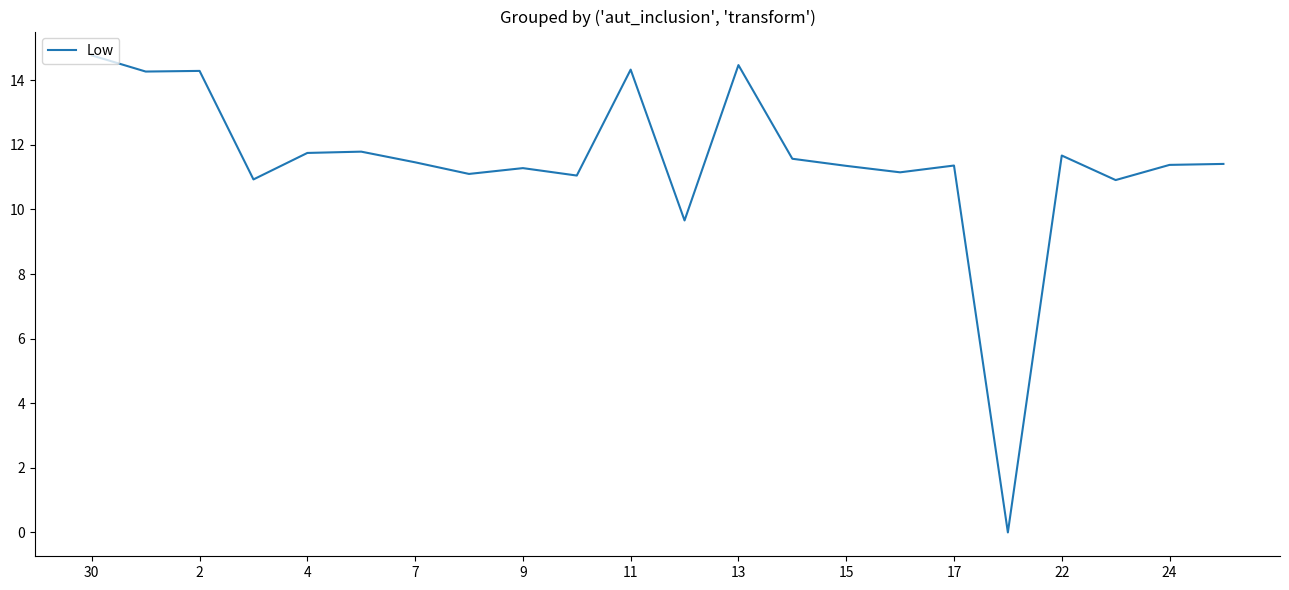

What is the difference between the maximum and minimum values?

14.8